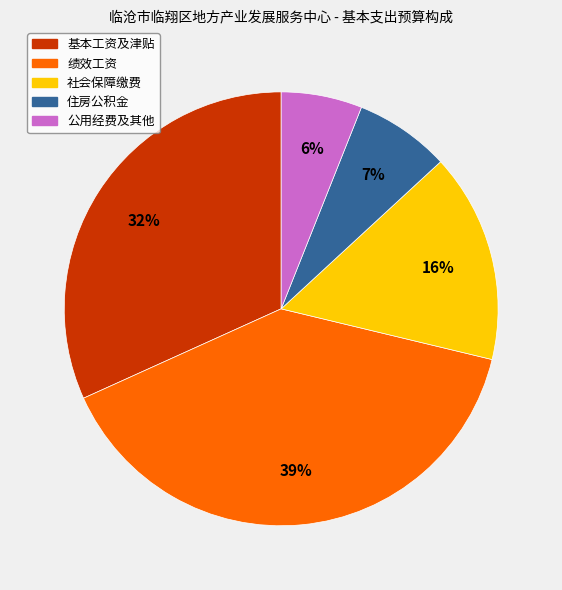

Does any single category account for the majority?

No